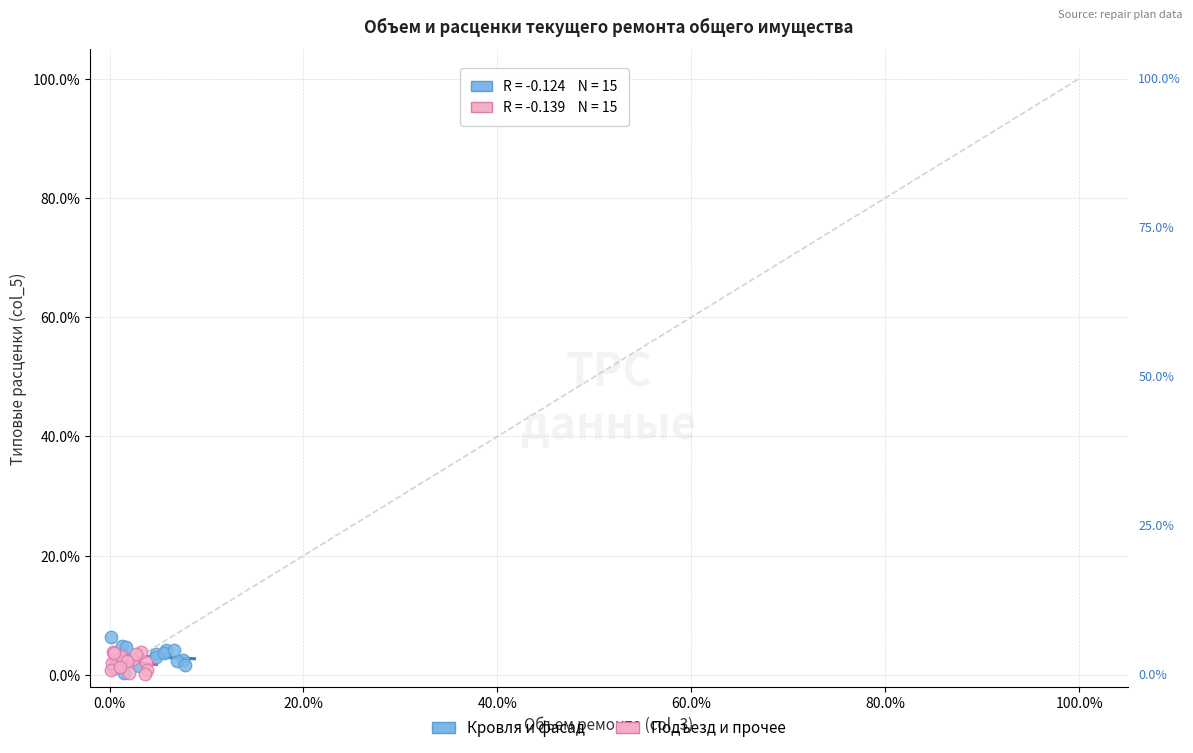

What are all the series names shown in the legend?

Кровля и фасад, Подъезд и прочее